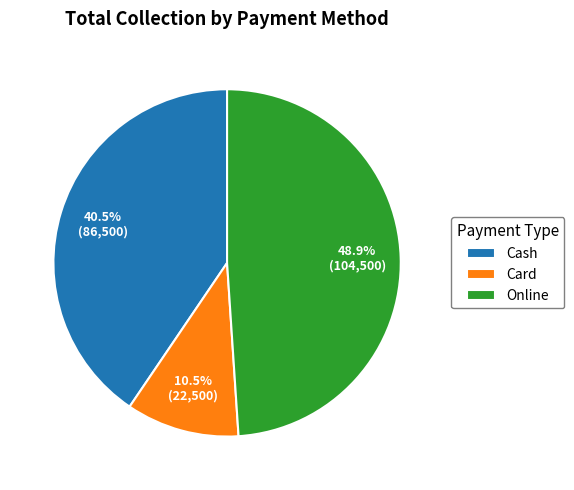

Count the number of slices in the pie.

3